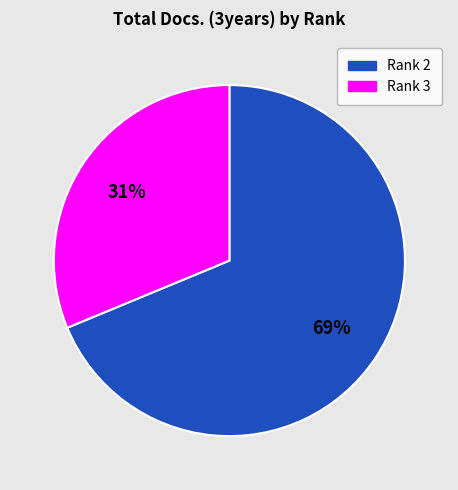

To the nearest percent, what is the average slice percentage?

50%